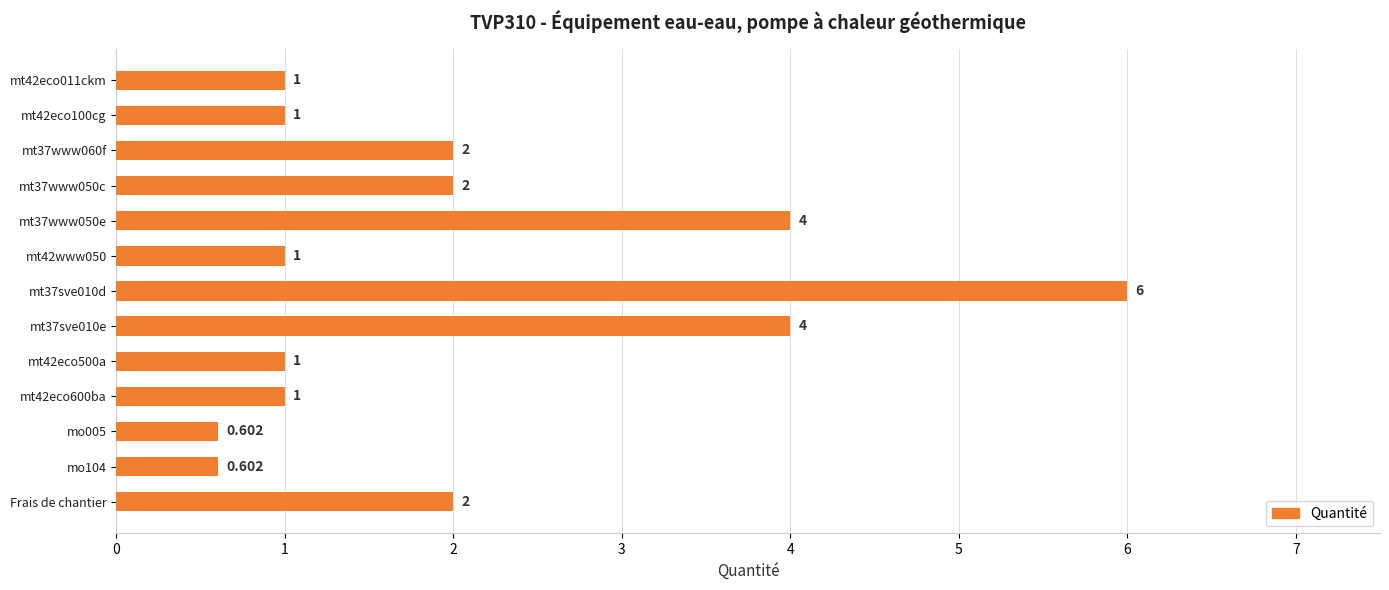

What is the difference between the second highest and second lowest values?

3.4